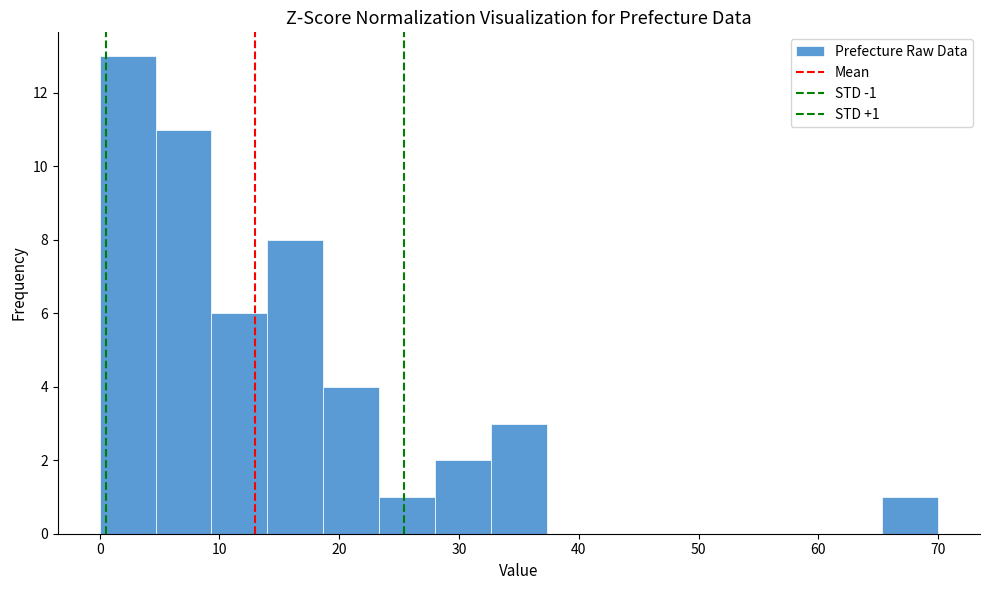

Which range on the x-axis has the tallest bar?

0 to 5